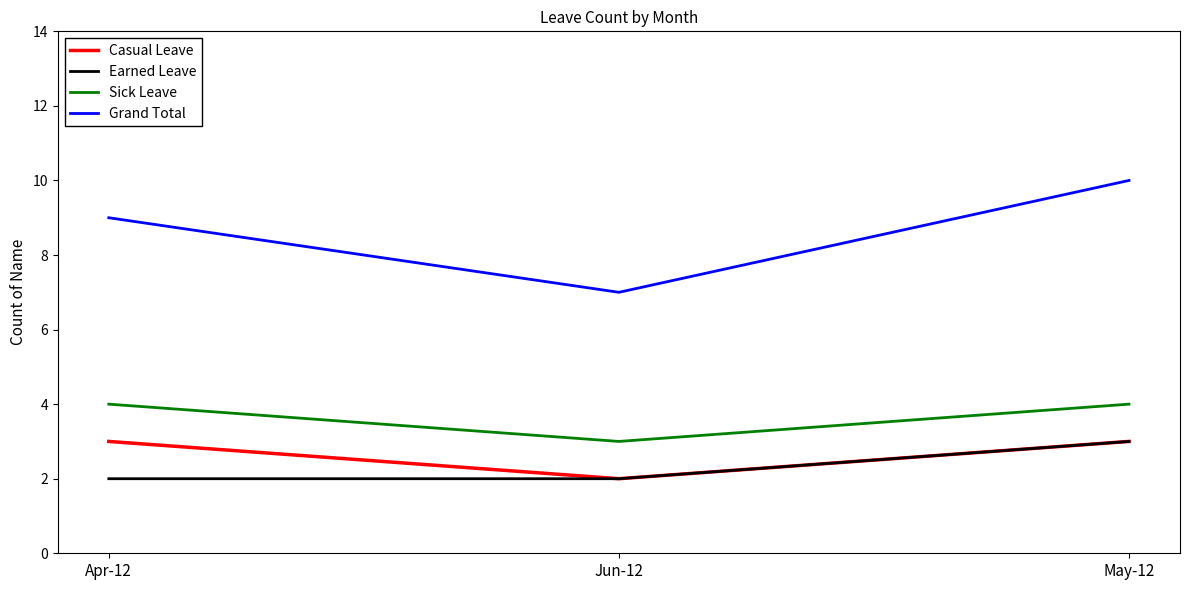

True or false: Earned Leave has a value of 1 at Jun-12.

False